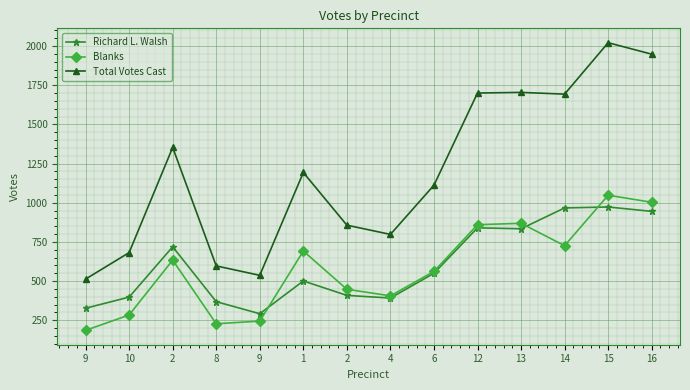

Is this an area chart (filled region under the line)?

No